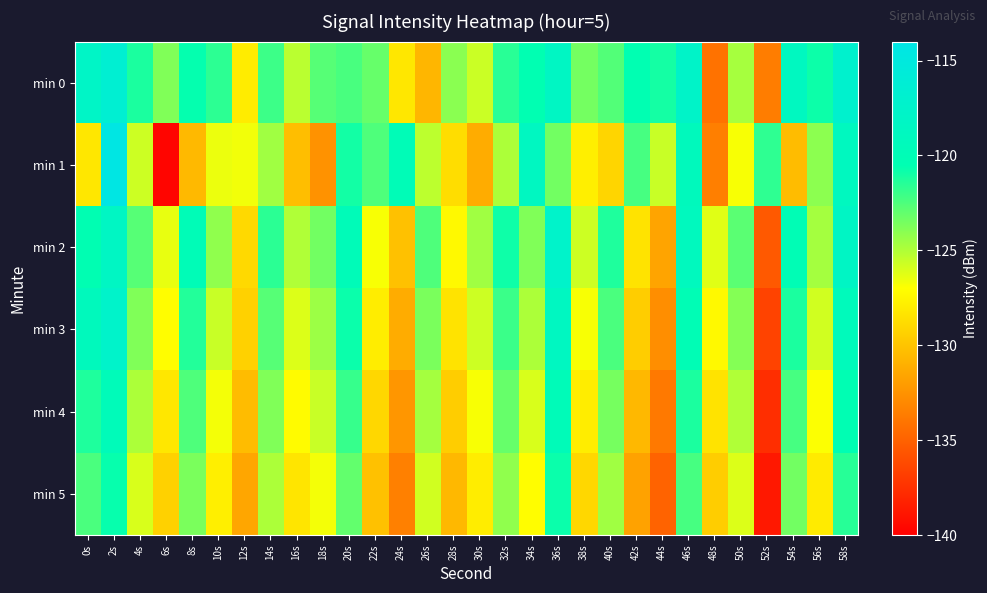

Reading left to right, transcribe all the data shown in this chart.

min 0: 0s=-118.0	2s=-116.5	4s=-121.2	6s=-123.8	8s=-120.6	10s=-121.6	12s=-128.0	14s=-122.0	16s=-125.3	18s=-122.7	20s=-122.3	22s=-123.1	24s=-128.2	26s=-130.7	28s=-124.0	30s=-125.6	32s=-121.5	34s=-120.5	36s=-118.3	38s=-123.5	40s=-122.6	42s=-120.5	44s=-121.0	46s=-117.7	48s=-134.1	50s=-124.7	52s=-133.6	54s=-118.7	56s=-120.8	58s=-117.0
min 1: 0s=-128.2	2s=-114.3	4s=-125.7	6s=-139.7	8s=-130.6	10s=-126.5	12s=-126.7	14s=-124.6	16s=-130.3	18s=-132.5	20s=-121.0	22s=-122.5	24s=-119.8	26s=-125.3	28s=-128.7	30s=-131.2	32s=-124.9	34s=-118.6	36s=-123.4	38s=-127.8	40s=-129.1	42s=-122.3	44s=-125.6	46s=-119.2	48s=-133.5	50s=-126.8	52s=-121.7	54s=-130.4	56s=-124.1	58s=-118.9
min 2: 0s=-120.5	2s=-118.3	4s=-122.7	6s=-126.4	8s=-119.8	10s=-124.2	12s=-128.9	14s=-121.6	16s=-125.0	18s=-123.4	20s=-119.7	22s=-126.8	24s=-130.1	26s=-122.5	28s=-127.3	30s=-124.6	32s=-120.9	34s=-123.8	36s=-117.5	38s=-125.7	40s=-121.3	42s=-128.4	44s=-131.6	46s=-119.0	48s=-126.2	50s=-122.8	52s=-135.4	54s=-120.1	56s=-124.7	58s=-118.2
min 3: 0s=-119.2	2s=-117.5	4s=-123.8	6s=-127.1	8s=-121.4	10s=-125.6	12s=-129.3	14s=-122.7	16s=-126.1	18s=-124.5	20s=-120.8	22s=-127.9	24s=-131.2	26s=-123.6	28s=-128.4	30s=-125.7	32s=-122.0	34s=-124.9	36s=-118.6	38s=-126.8	40s=-122.4	42s=-129.5	44s=-132.7	46s=-120.1	48s=-127.3	50s=-123.9	52s=-136.5	54s=-121.2	56s=-125.8	58s=-119.3
min 4: 0s=-121.3	2s=-119.6	4s=-124.9	6s=-128.2	8s=-122.5	10s=-126.7	12s=-130.4	14s=-123.8	16s=-127.2	18s=-125.6	20s=-121.9	22s=-129.0	24s=-132.3	26s=-124.7	28s=-129.5	30s=-126.8	32s=-123.1	34s=-126.0	36s=-119.7	38s=-127.9	40s=-123.5	42s=-130.6	44s=-133.8	46s=-121.2	48s=-128.4	50s=-125.0	52s=-137.6	54s=-122.3	56s=-126.9	58s=-120.4
min 5: 0s=-122.4	2s=-120.7	4s=-126.0	6s=-129.3	8s=-123.6	10s=-127.8	12s=-131.5	14s=-124.9	16s=-128.3	18s=-126.7	20s=-123.0	22s=-130.1	24s=-133.4	26s=-125.8	28s=-130.6	30s=-127.9	32s=-124.2	34s=-127.1	36s=-120.8	38s=-129.0	40s=-124.6	42s=-131.7	44s=-134.9	46s=-122.3	48s=-129.5	50s=-126.1	52s=-138.7	54s=-123.4	56s=-128.0	58s=-121.5